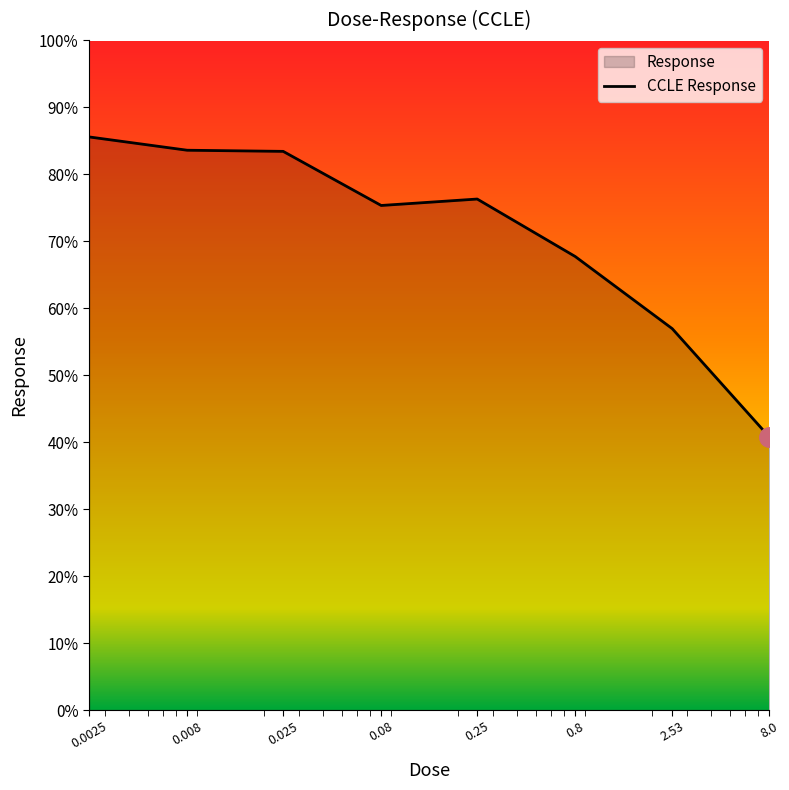

Rank the categories by value from lowest to highest.

8.0, 2.53, 0.8, 0.08, 0.25, 0.025, 0.008, 0.0025